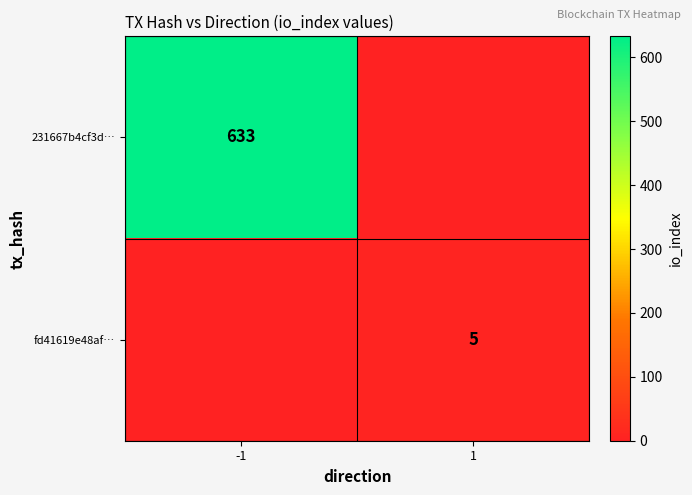

The value of 231667b4cf3d… at -1 is 633. True or false?

True